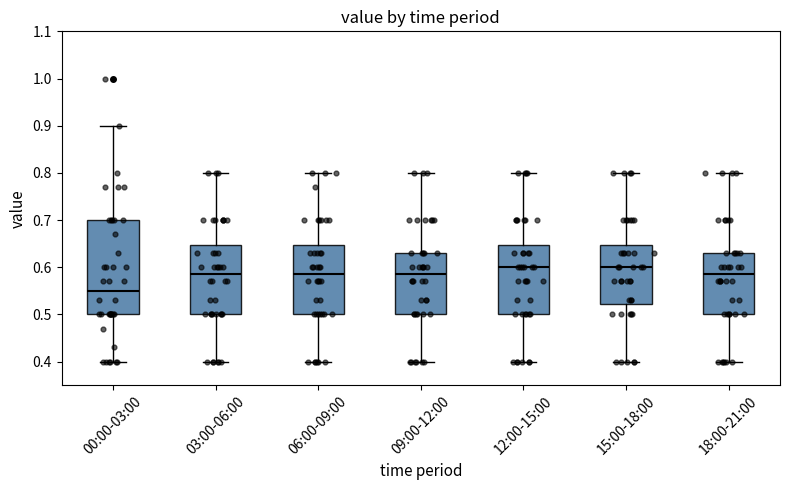

Reading left to right, transcribe this box plot: for each box, give where its median line is, the range the box spans, and where its two whiskers end, as read against the y-axis. The values are not printed on the chart, so give them approximately, as read against the axis.

00:00-03:00: median 0.55, box 0.50 to 0.70, whiskers 0.40 to 0.90
03:00-06:00: median 0.59, box 0.50 to 0.65, whiskers 0.40 to 0.80
06:00-09:00: median 0.59, box 0.50 to 0.65, whiskers 0.40 to 0.80
09:00-12:00: median 0.59, box 0.50 to 0.63, whiskers 0.40 to 0.80
12:00-15:00: median 0.60, box 0.50 to 0.65, whiskers 0.40 to 0.80
15:00-18:00: median 0.60, box 0.52 to 0.65, whiskers 0.40 to 0.80
18:00-21:00: median 0.59, box 0.50 to 0.63, whiskers 0.40 to 0.80